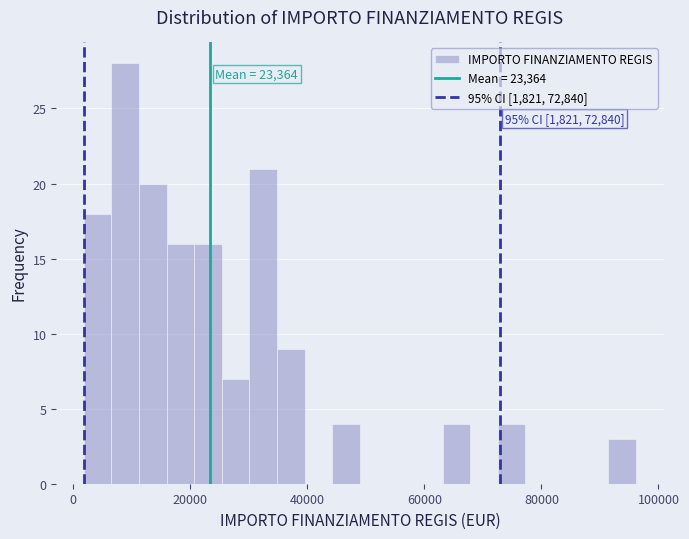

Around what value on the x-axis is the tallest bar? Give the approximate position of its centre, as read against the axis.

8000